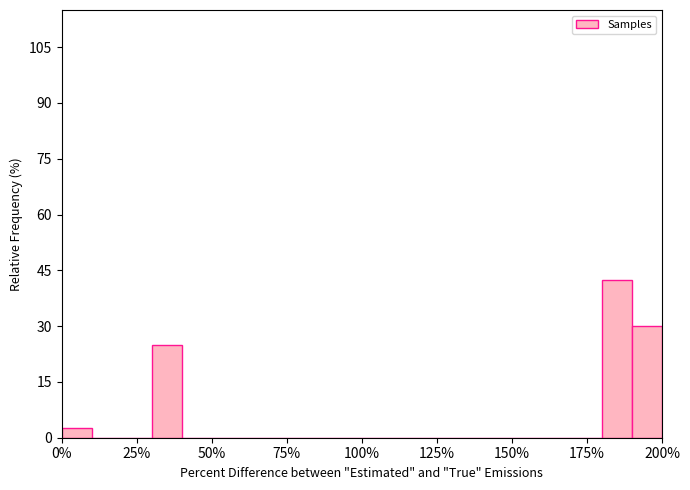

Around what value on the x-axis is the tallest bar? Give the approximate position of its centre, as read against the axis.

185